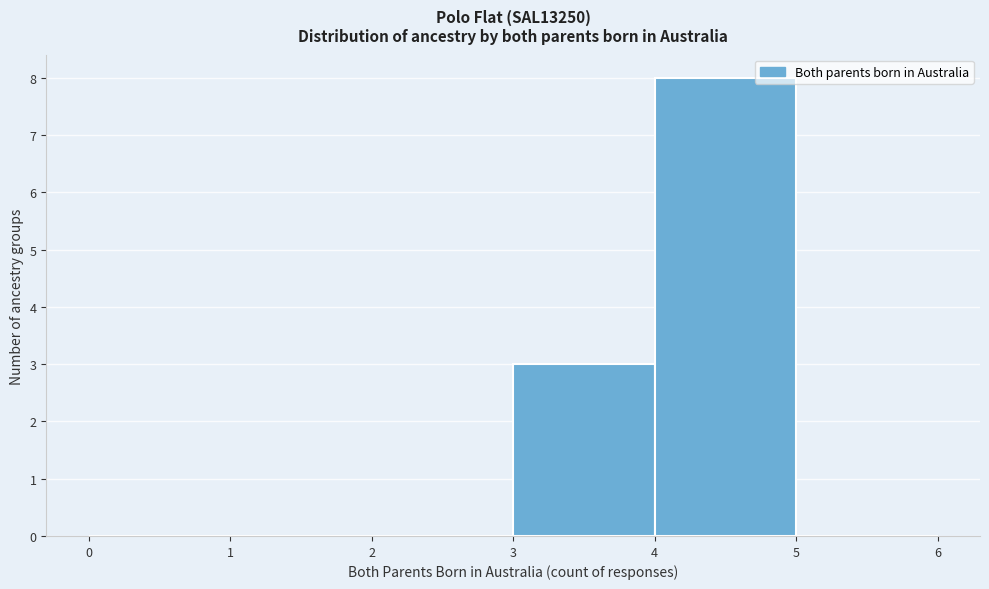

Reading left to right, list every bar in this chart as the range it spans on the x-axis followed by its height. The values are not printed on the chart, so give them approximately, as read against the axis.

0 to 1: 0
1 to 2: 0
2 to 3: 0
3 to 4: 3
4 to 5: 8
5 to 6: 0